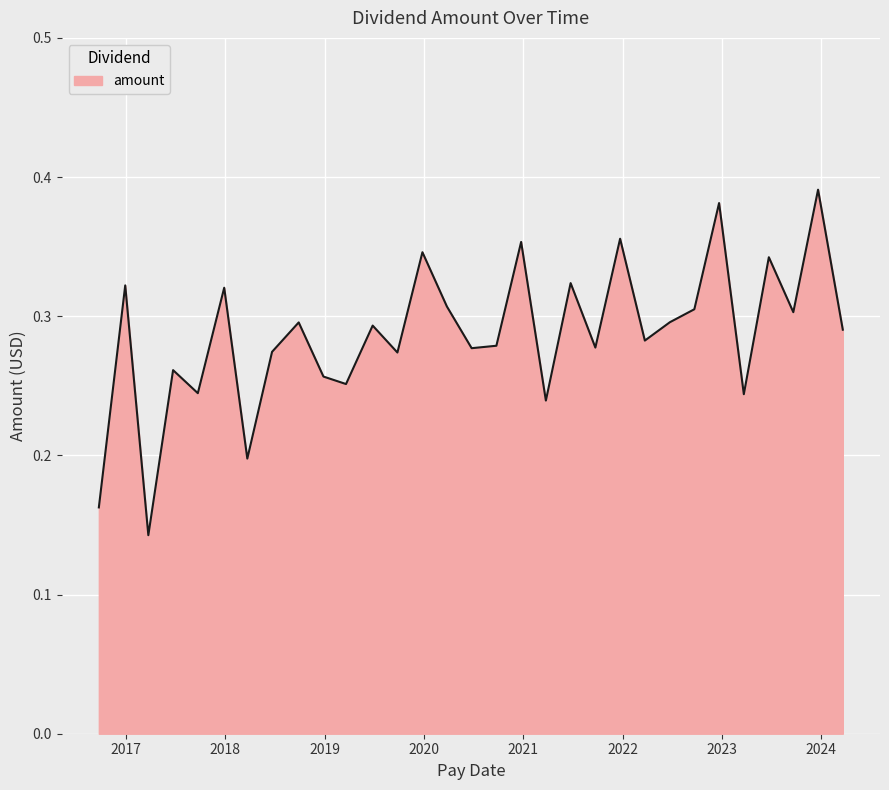

Reading right to left, list all the values displayed in this chart.

2016-09-23=0.2	2016-12-29=0.3	2017-03-24=0.1	2017-06-23=0.3	2017-09-22=0.2	2017-12-28=0.3	2018-03-23=0.2	2018-06-22=0.3	2018-09-28=0.3	2018-12-28=0.3	2019-03-21=0.3	2019-06-27=0.3	2019-09-26=0.3	2019-12-27=0.3	2020-03-26=0.3	2020-06-25=0.3	2020-09-24=0.3	2020-12-24=0.4	2021-03-25=0.2	2021-06-24=0.3	2021-09-23=0.3	2021-12-23=0.4	2022-03-24=0.3	2022-06-24=0.3	2022-09-22=0.3	2022-12-22=0.4	2023-03-23=0.2	2023-06-23=0.3	2023-09-21=0.3	2023-12-21=0.4	2024-03-21=0.3